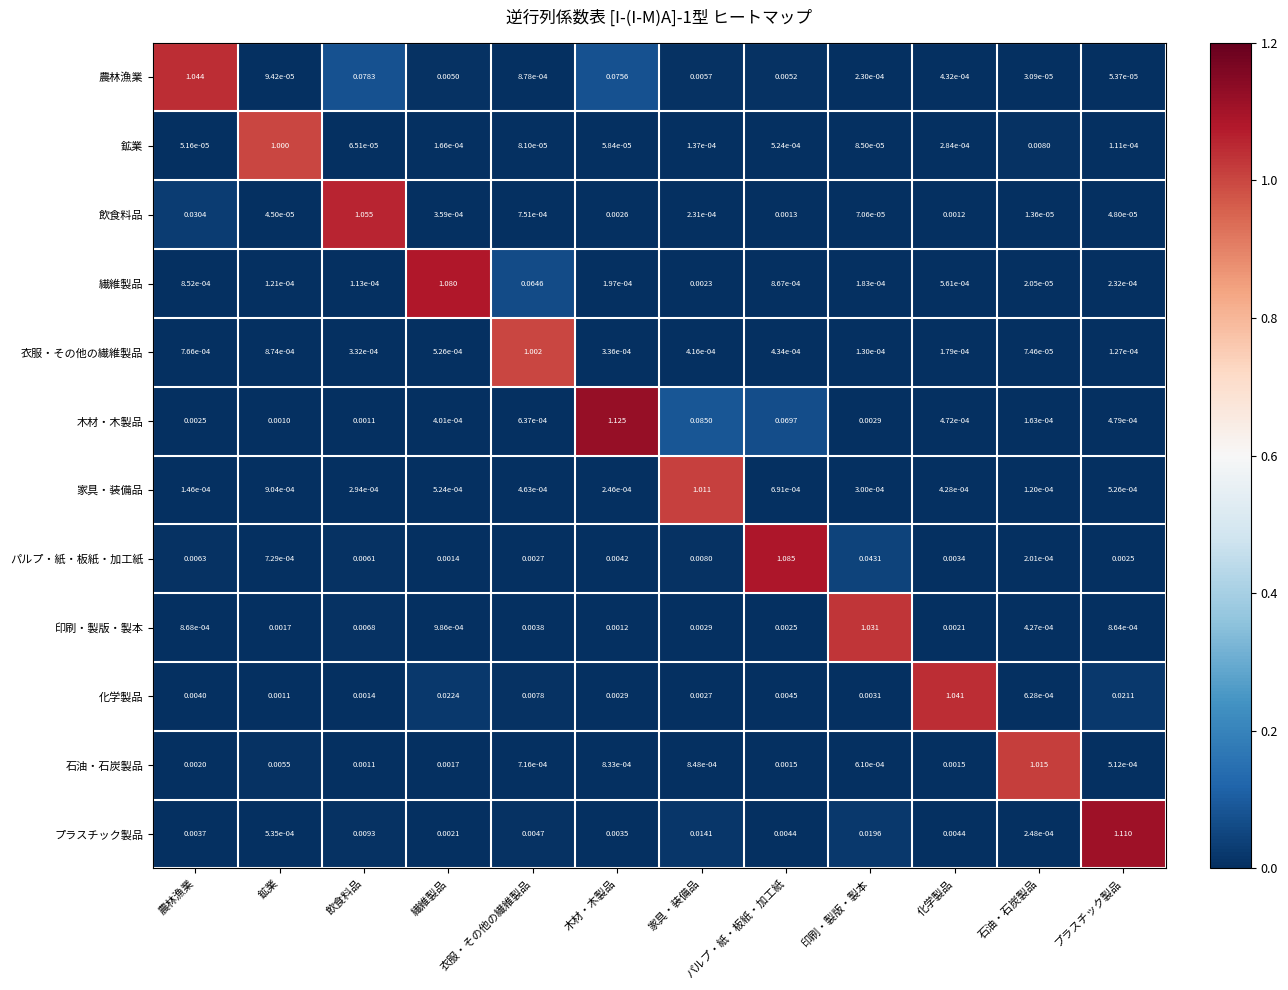

Count the number of data series in this chart.

12